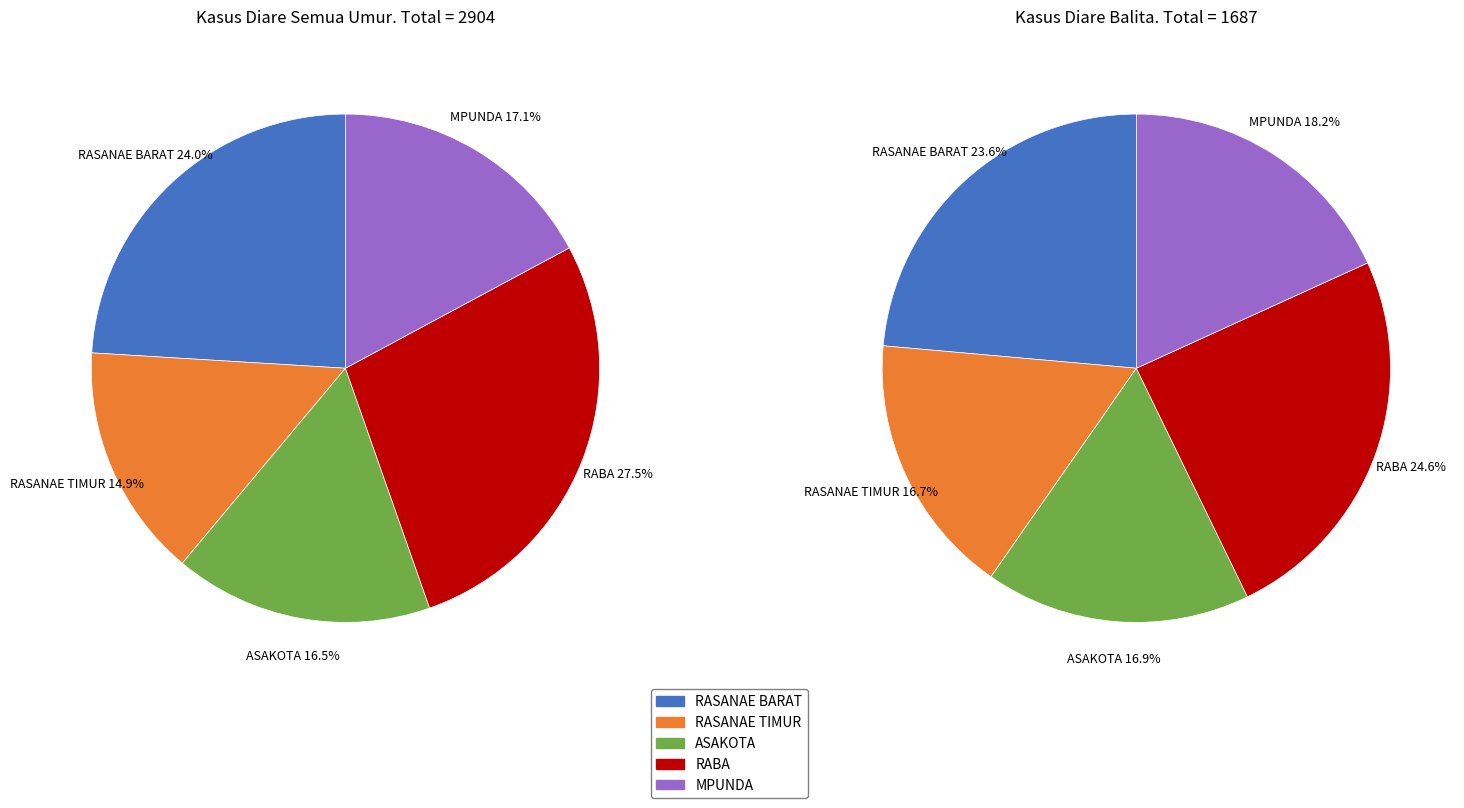

Does RABA represent more than half of the total?

No